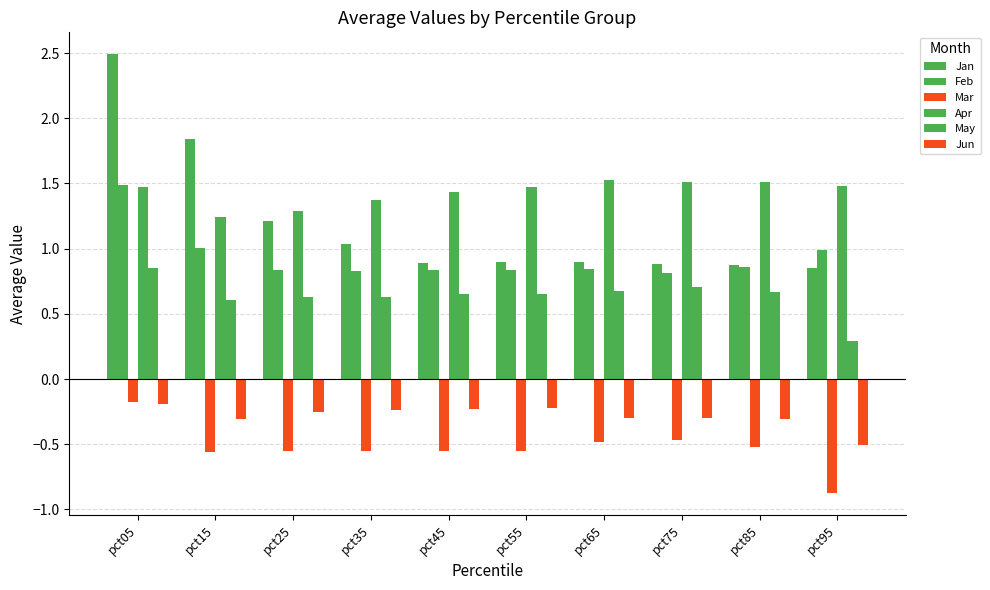

How many categories are shown in the chart?

10